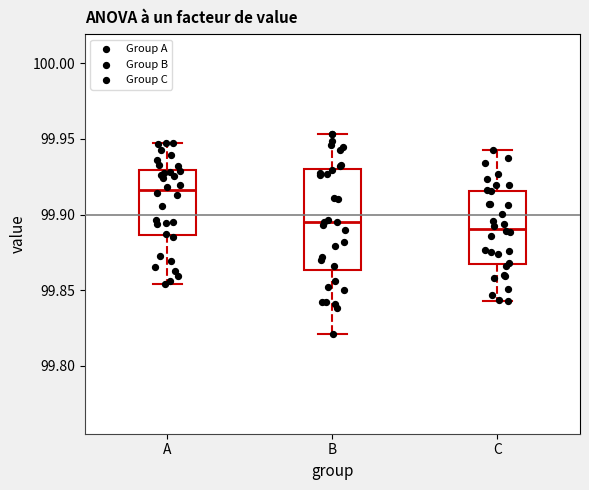

Reading left to right, read every box against the y-axis: the position of its median line, the range the box covers, and the ends of its whiskers. The values are not printed on the chart, so give them approximately, as read against the axis.

A: median 99.915, box 99.885 to 99.930, whiskers 99.855 to 99.950
B: median 99.895, box 99.865 to 99.930, whiskers 99.820 to 99.955
C: median 99.890, box 99.865 to 99.915, whiskers 99.845 to 99.940